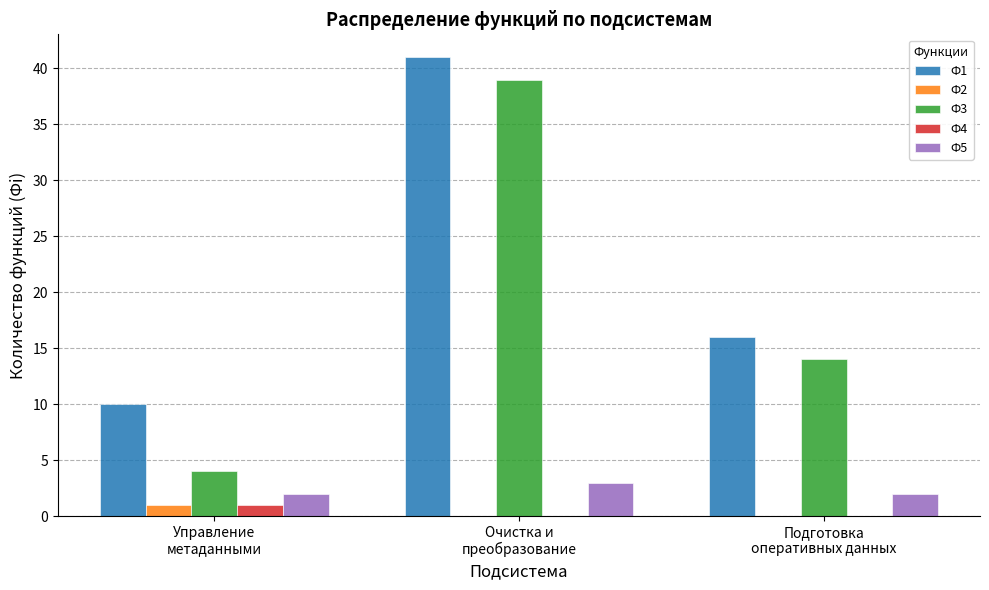

Which label corresponds to the largest value in the chart?

Очистка и
преобразование